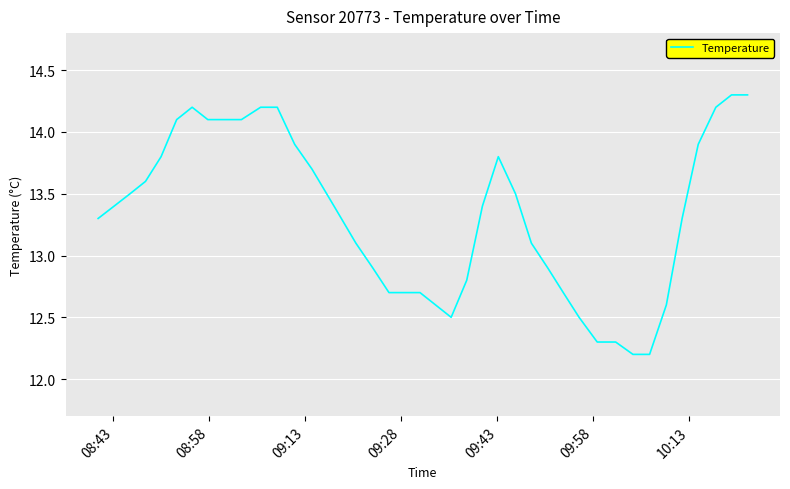

What is the average value?

13.3